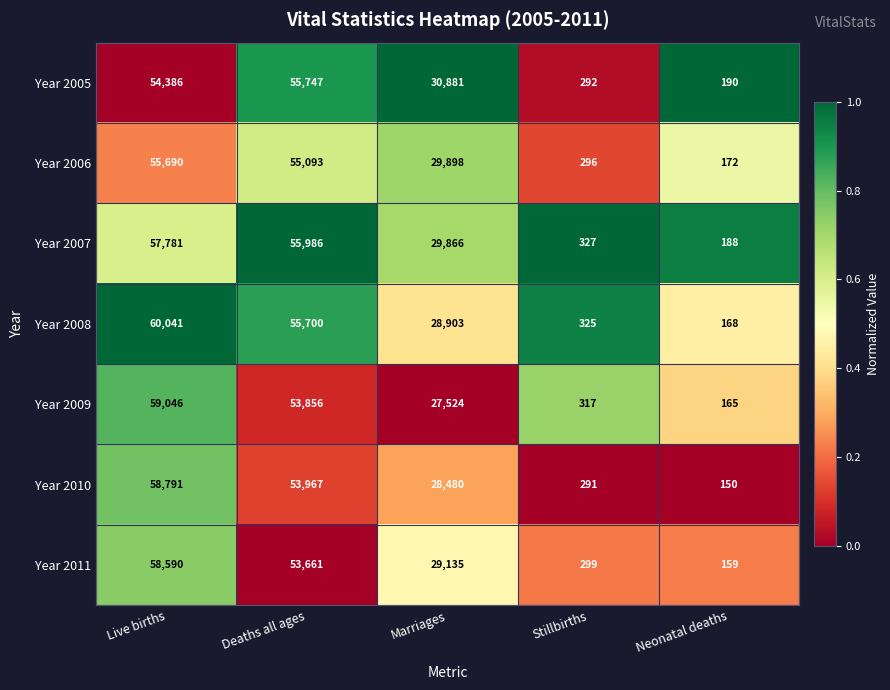

At which category is the sum across all series the highest?

Live births